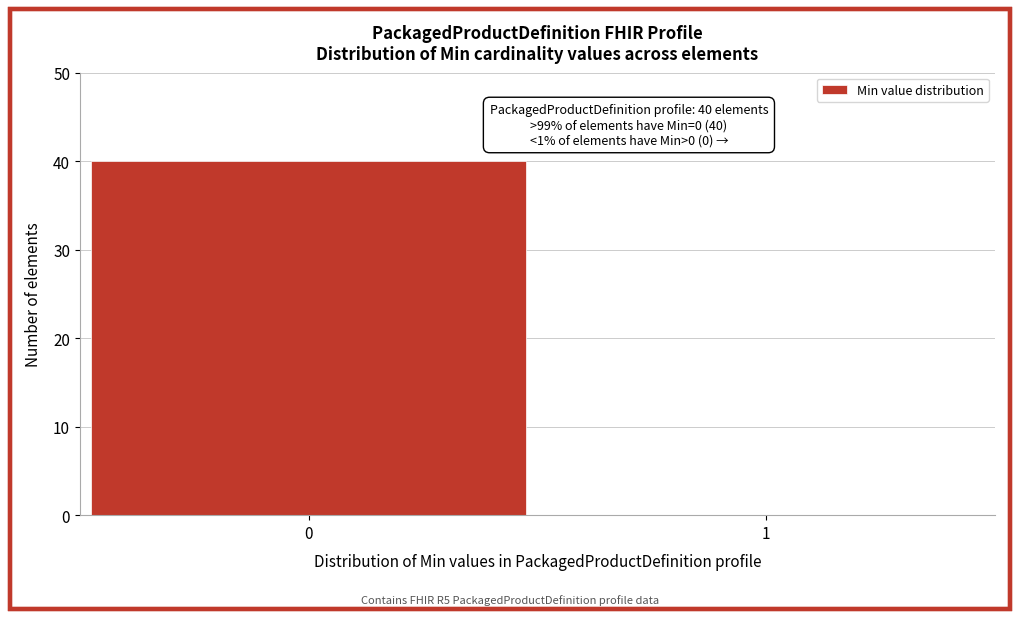

Reading right to left, list all the values displayed in this chart.

1=0	0=40